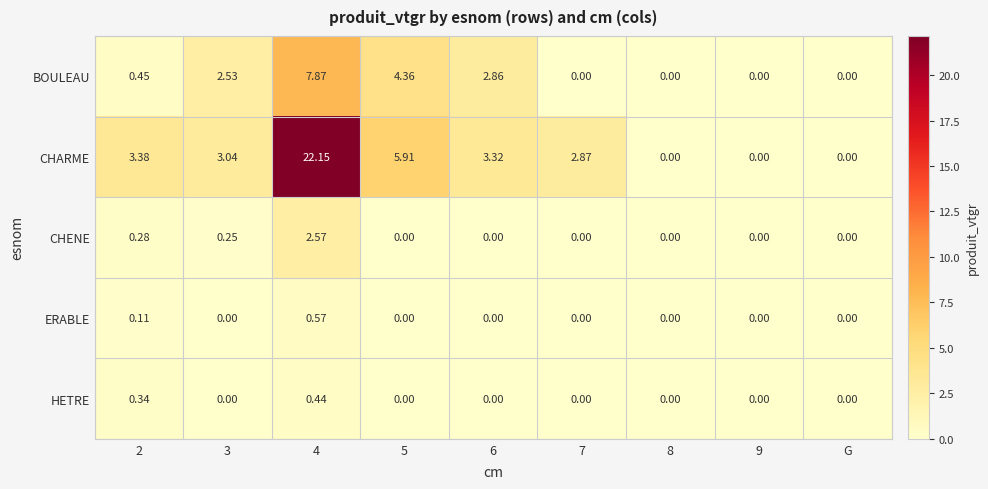

Is the value of BOULEAU at 2 greater than the value of ERABLE at G?

Yes